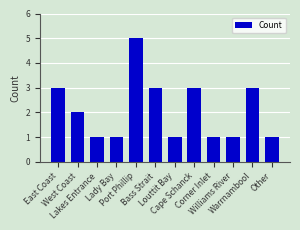

What is the sum of all values?

25